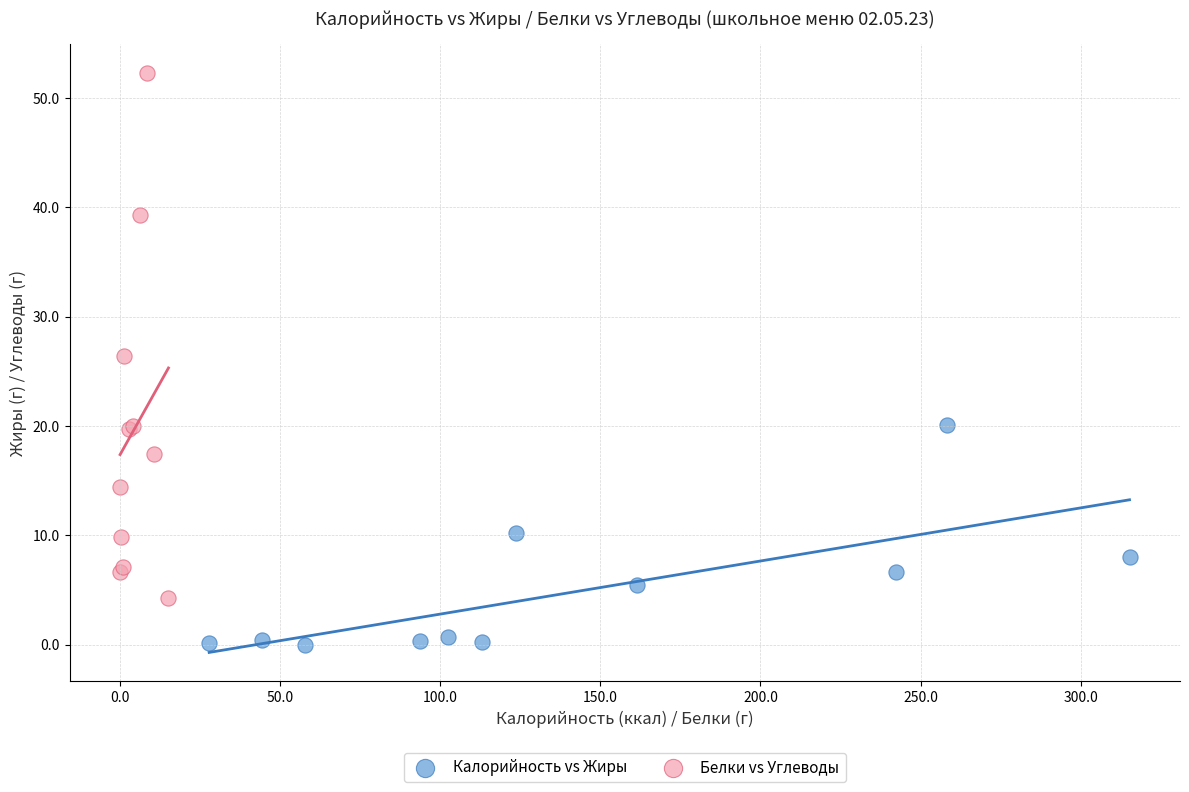

Which series contains the highest Y value?

Белки vs Углеводы